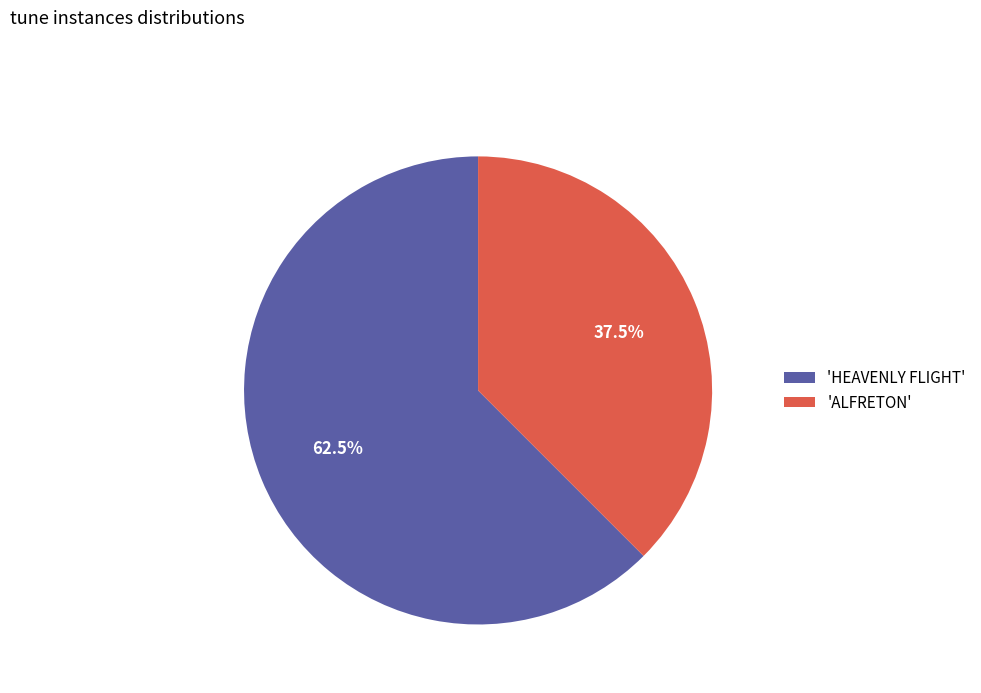

To the nearest percent, what is the average slice percentage?

50%